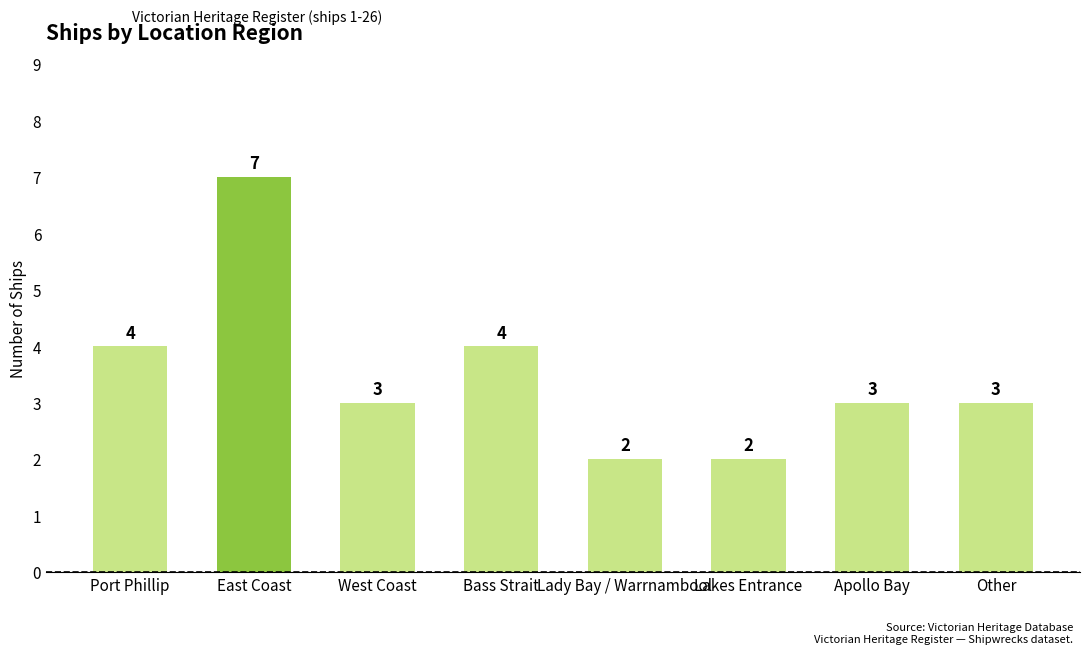

What position from the left is Apollo Bay?

7